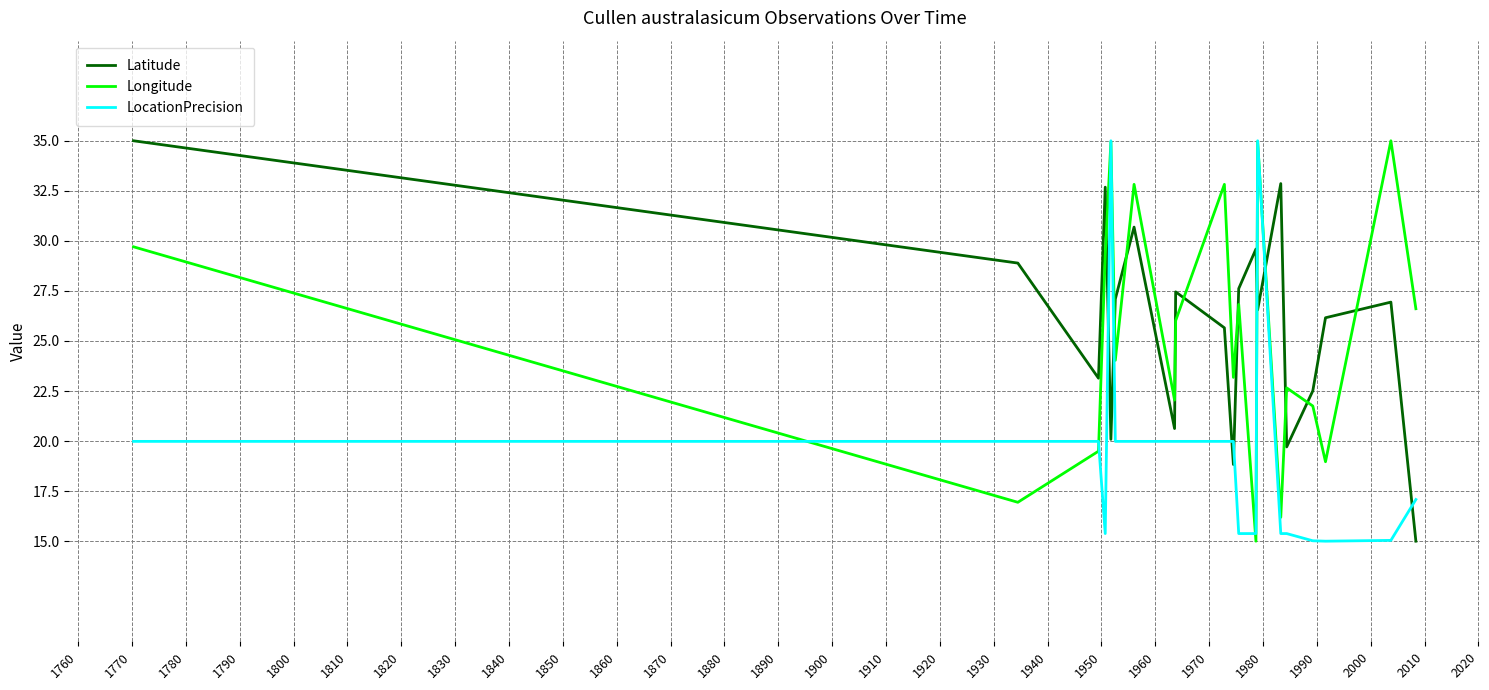

Which series ends up on top after the final intersection of Latitude and Longitude?

Longitude